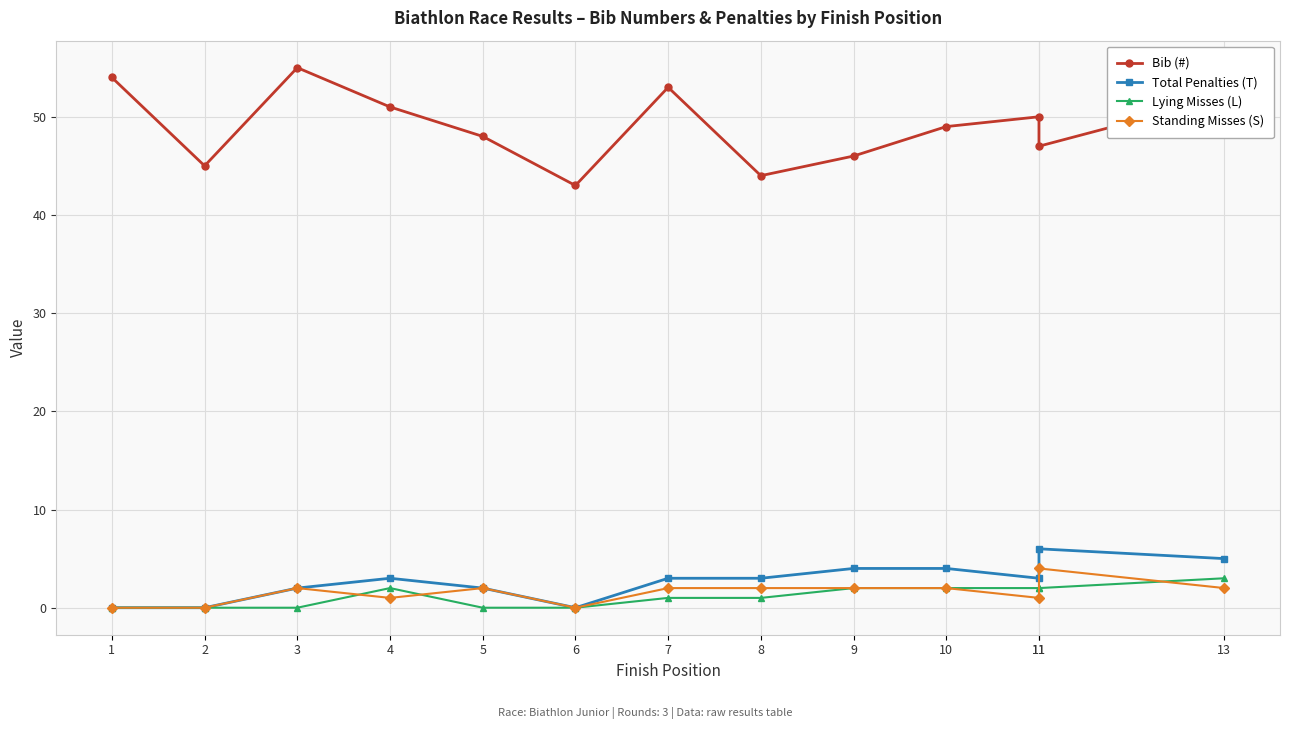

At which label does Lying Misses (L) first exceed 1?

4